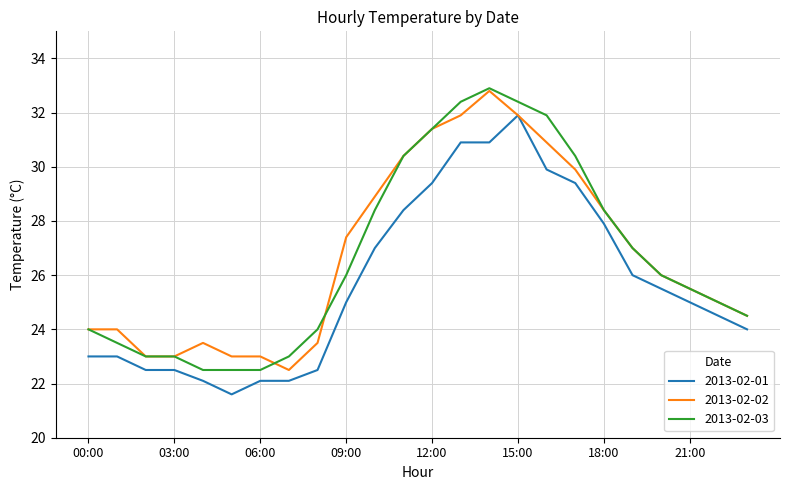

Which series has the widest spread of values?

2013-02-03